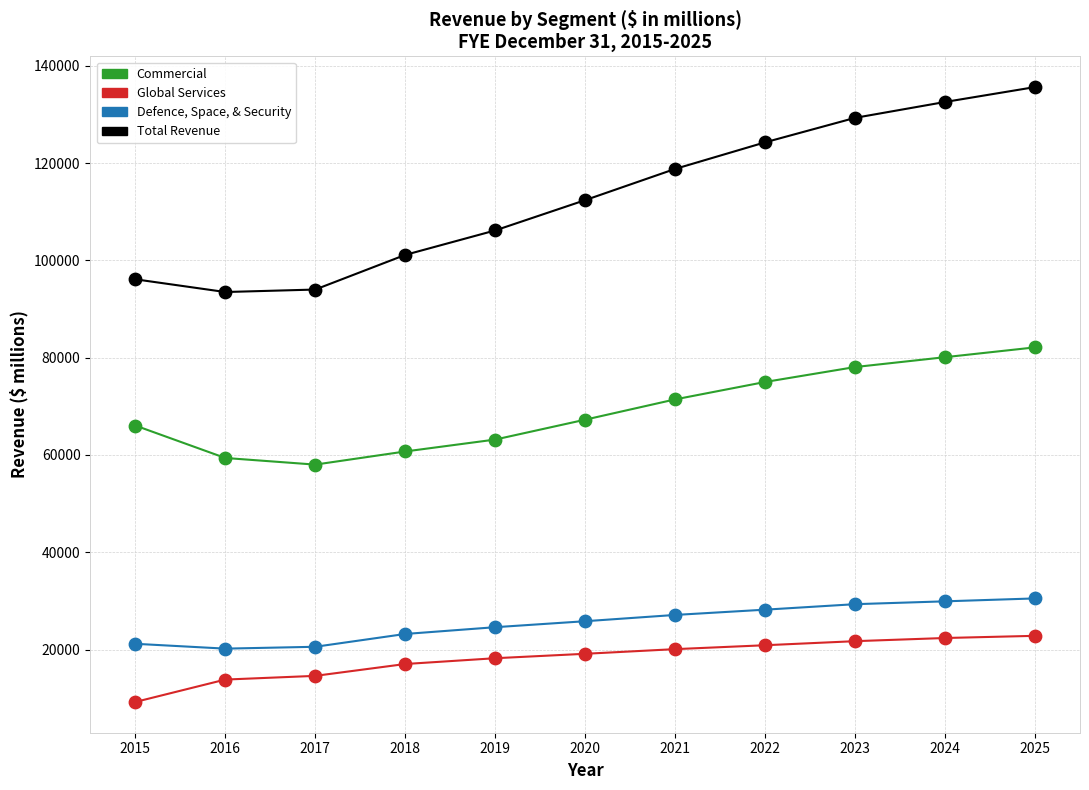

Across all data points, what is the range of Y values (max minus min)?

126418.2